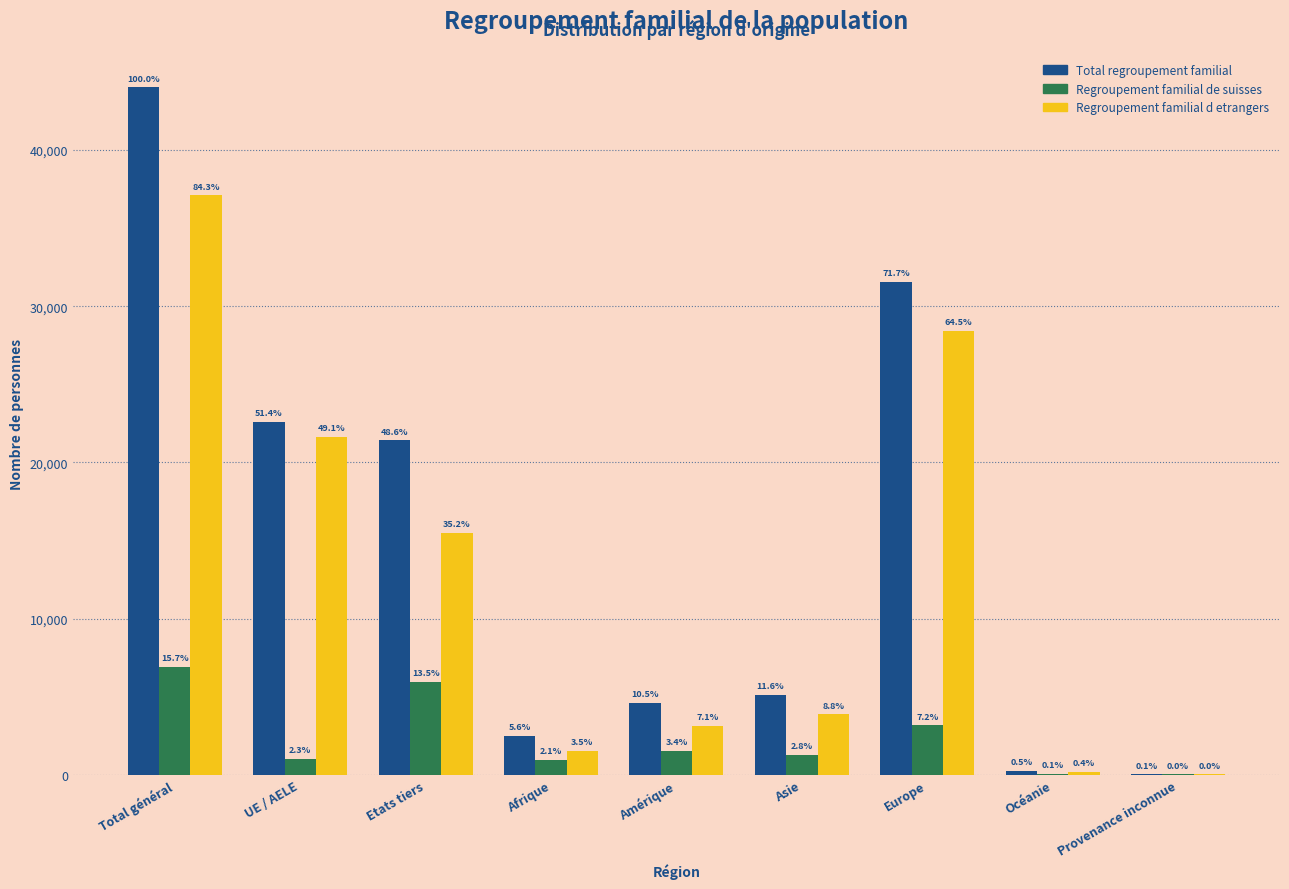

Are the bars grouped side by side (vs. stacked)?

Yes